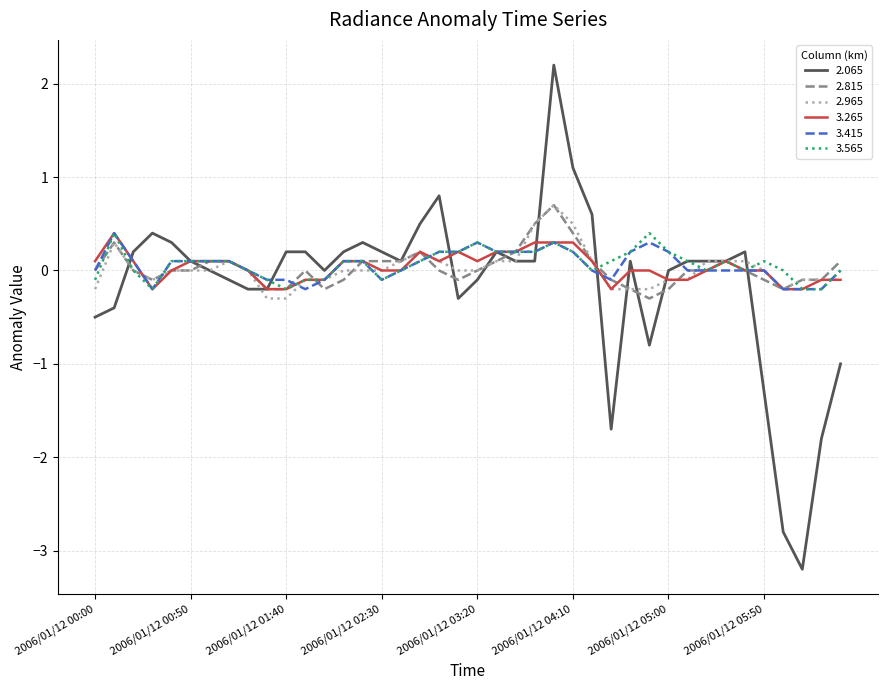

True or false: 2.065 has more than 0 points higher than both neighbors.

True